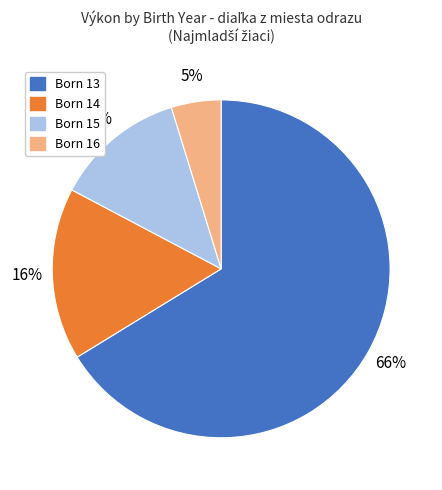

How many segments does this pie chart have?

4